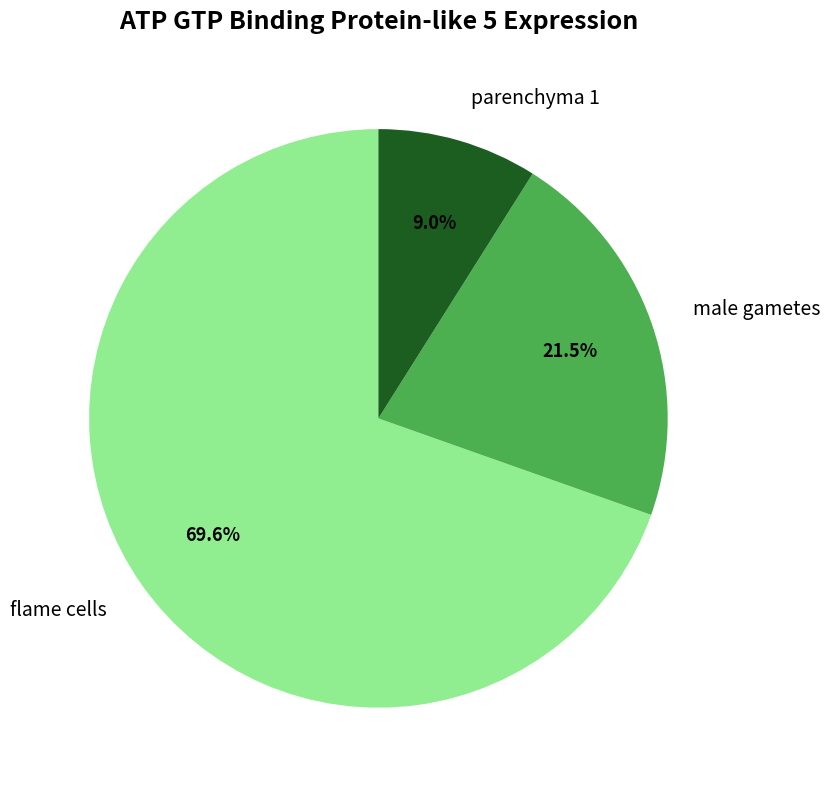

Is there a majority slice in this chart?

Yes